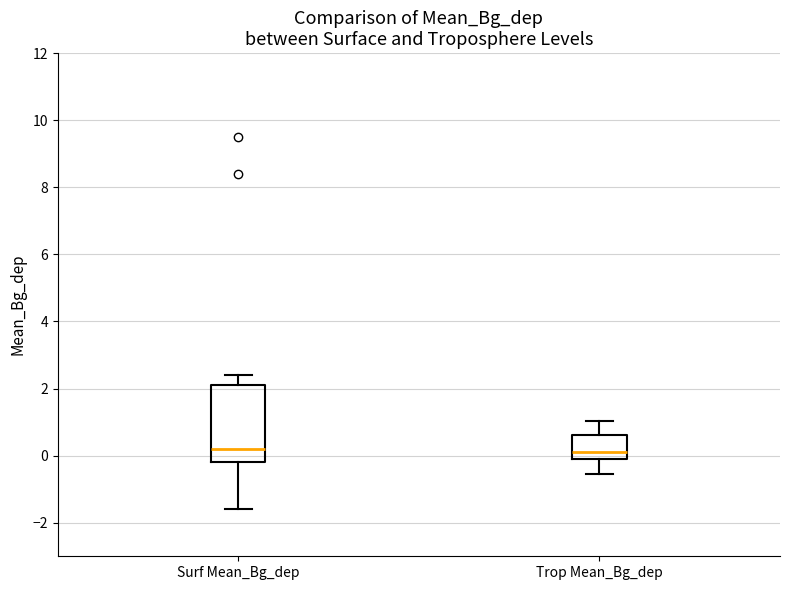

Which box is the tallest, from its lower edge to its upper edge?

Surf Mean_Bg_dep